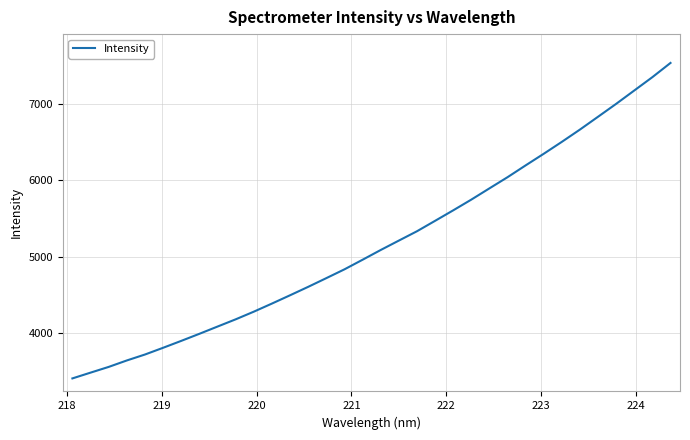

What is the greatest value displayed?

7537.7